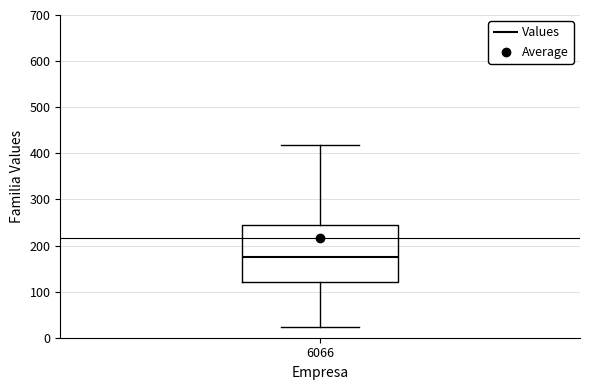

Transcribe this box plot: give where the median line is, the range the box spans, and where the two whiskers end, as read against the y-axis. The values are not printed on the chart, so give them approximately, as read against the axis.

median 180, box 120 to 240, whiskers 20 to 420